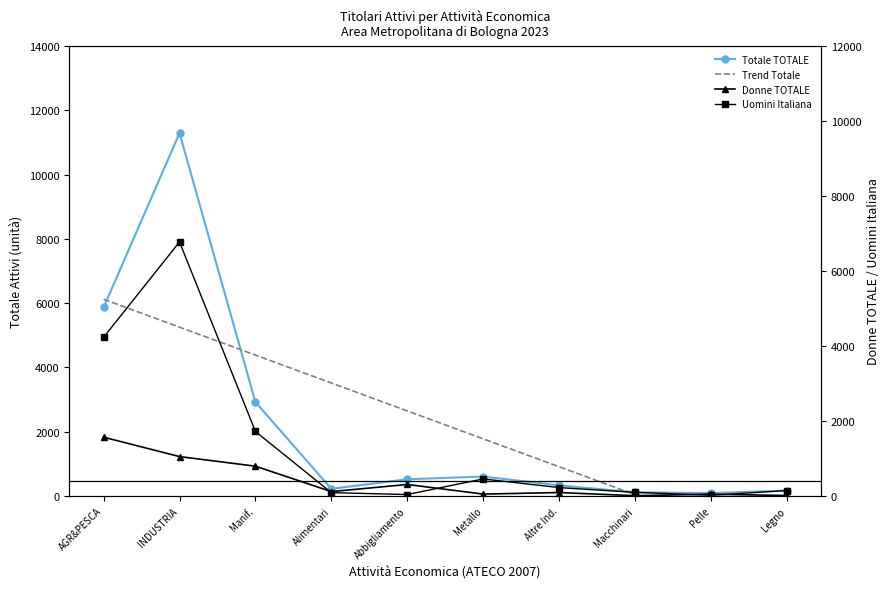

At how many categories does at least one series exceed 3598?

3